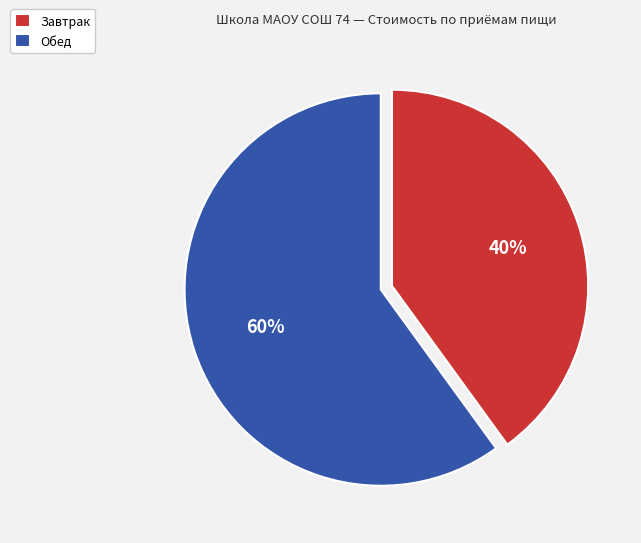

Which slice is the smallest?

Завтрак